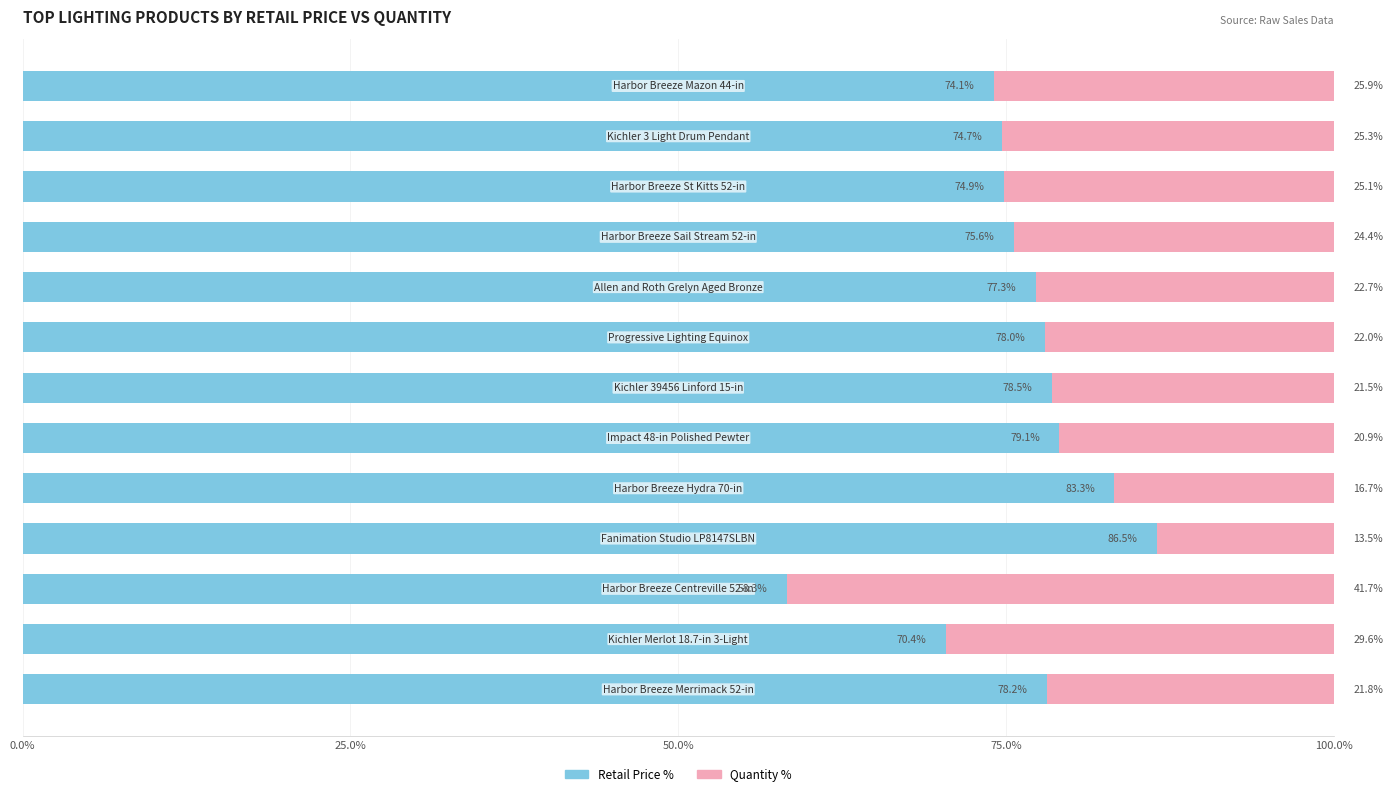

What is the highest value of the Retail Price % series?

86.5